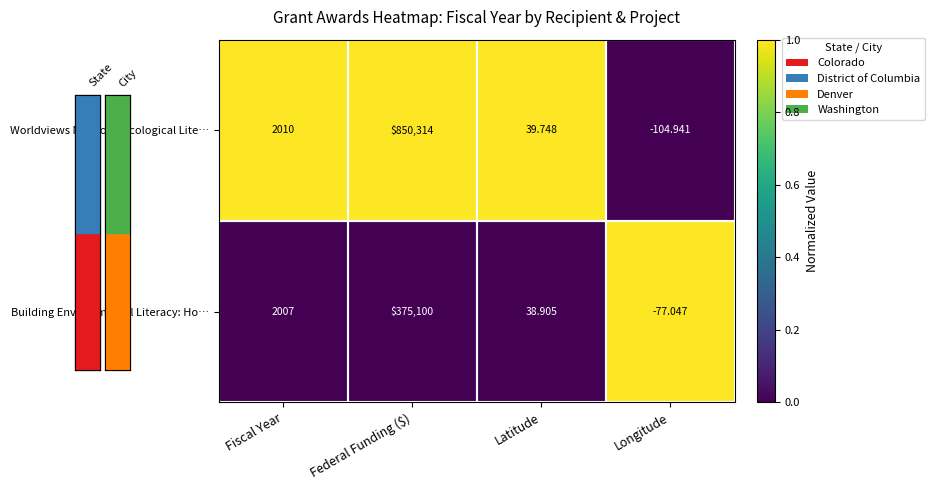

List the series in order of their peak value, lowest first.

Building Environmental Literacy: Ho…, Worldviews Network: Ecological Lite…